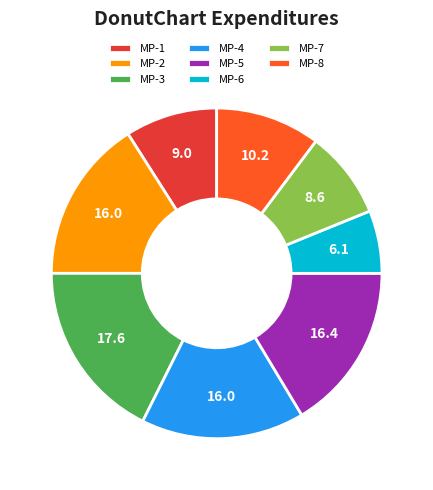

Is MP-5 the majority of the pie?

No